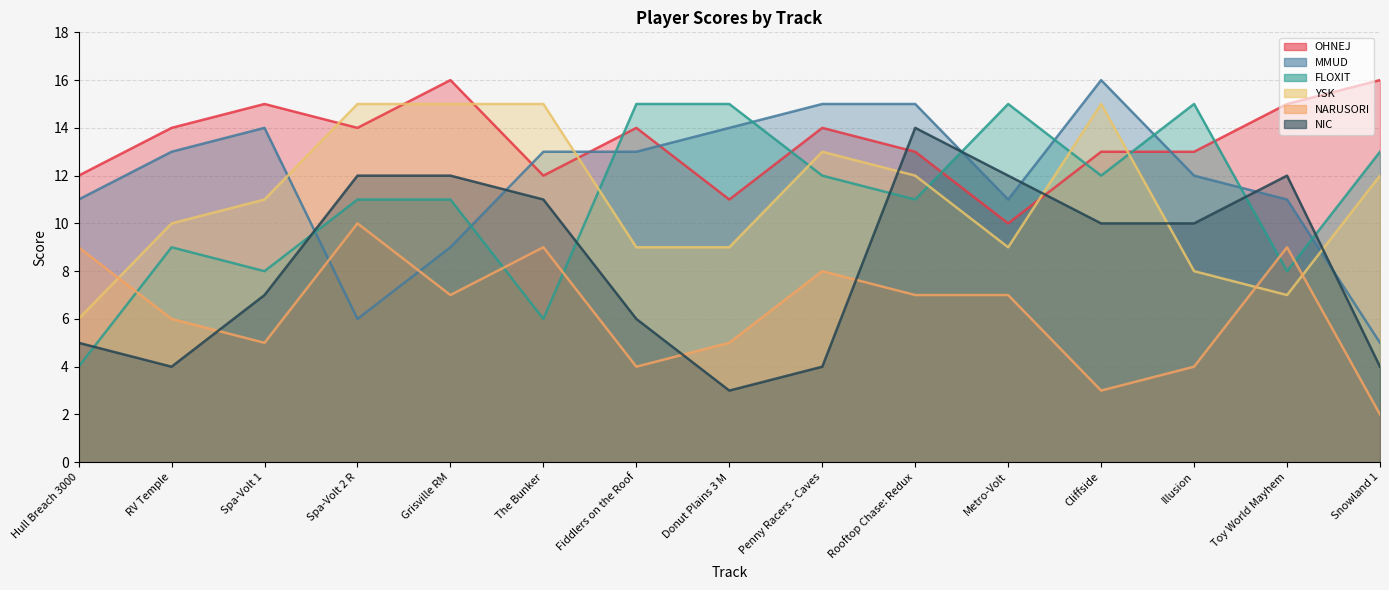

Reading left to right, what are all the values shown in this chart?

OHNEJ: Hull Breach 3000=12	RV Temple=14	Spa-Volt 1=15	Spa-Volt 2 R=14	Grisville RM=16	The Bunker=12	Fiddlers on the Roof=14	Donut Plains 3 M=11	Penny Racers - Caves=14	Rooftop Chase: Redux=13	Metro-Volt=10	Cliffside=13	Illusion=13	Toy World Mayhem=15	Snowland 1=16
MMUD: Hull Breach 3000=11	RV Temple=13	Spa-Volt 1=14	Spa-Volt 2 R=6	Grisville RM=9	The Bunker=13	Fiddlers on the Roof=13	Donut Plains 3 M=14	Penny Racers - Caves=15	Rooftop Chase: Redux=15	Metro-Volt=11	Cliffside=16	Illusion=12	Toy World Mayhem=11	Snowland 1=5
FLOXIT: Hull Breach 3000=4	RV Temple=9	Spa-Volt 1=8	Spa-Volt 2 R=11	Grisville RM=11	The Bunker=6	Fiddlers on the Roof=15	Donut Plains 3 M=15	Penny Racers - Caves=12	Rooftop Chase: Redux=11	Metro-Volt=15	Cliffside=12	Illusion=15	Toy World Mayhem=8	Snowland 1=13
YSK: Hull Breach 3000=6	RV Temple=10	Spa-Volt 1=11	Spa-Volt 2 R=15	Grisville RM=15	The Bunker=15	Fiddlers on the Roof=9	Donut Plains 3 M=9	Penny Racers - Caves=13	Rooftop Chase: Redux=12	Metro-Volt=9	Cliffside=15	Illusion=8	Toy World Mayhem=7	Snowland 1=12
NARUSORI: Hull Breach 3000=9	RV Temple=6	Spa-Volt 1=5	Spa-Volt 2 R=10	Grisville RM=7	The Bunker=9	Fiddlers on the Roof=4	Donut Plains 3 M=5	Penny Racers - Caves=8	Rooftop Chase: Redux=7	Metro-Volt=7	Cliffside=3	Illusion=4	Toy World Mayhem=9	Snowland 1=2
NIC: Hull Breach 3000=5	RV Temple=4	Spa-Volt 1=7	Spa-Volt 2 R=12	Grisville RM=12	The Bunker=11	Fiddlers on the Roof=6	Donut Plains 3 M=3	Penny Racers - Caves=4	Rooftop Chase: Redux=14	Metro-Volt=12	Cliffside=10	Illusion=10	Toy World Mayhem=12	Snowland 1=4